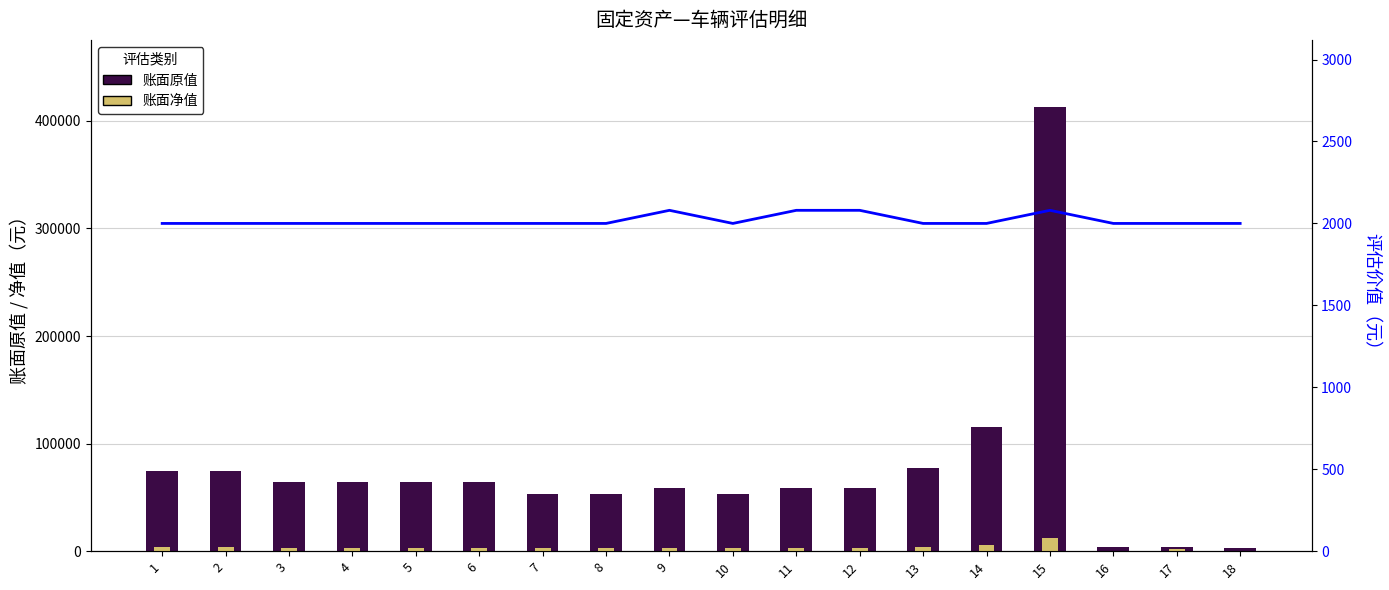

At which category does the chart reach its minimum across all series?

18